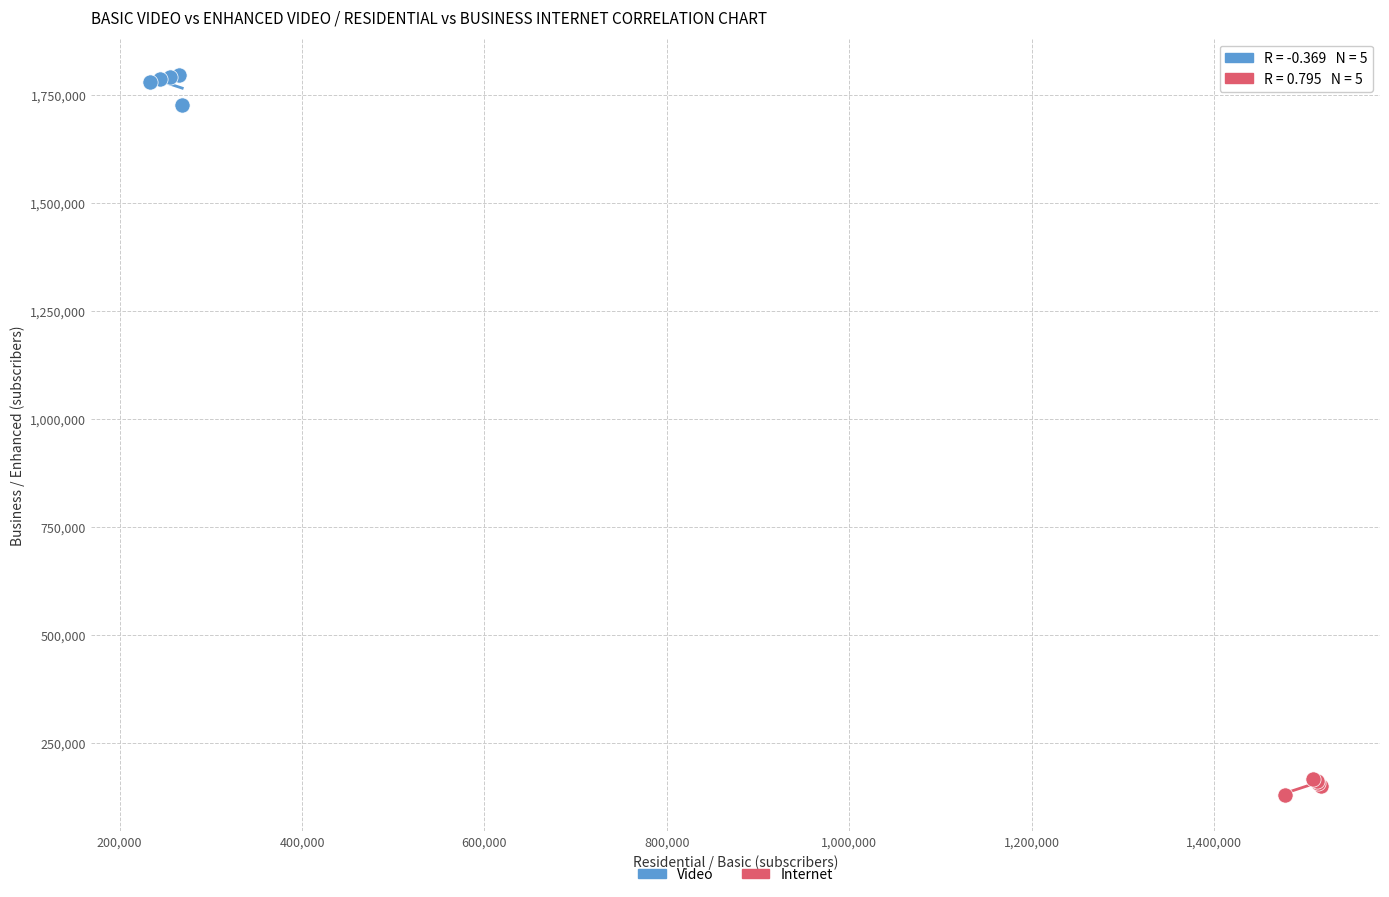

Which series contains the lowest Y value?

Internet